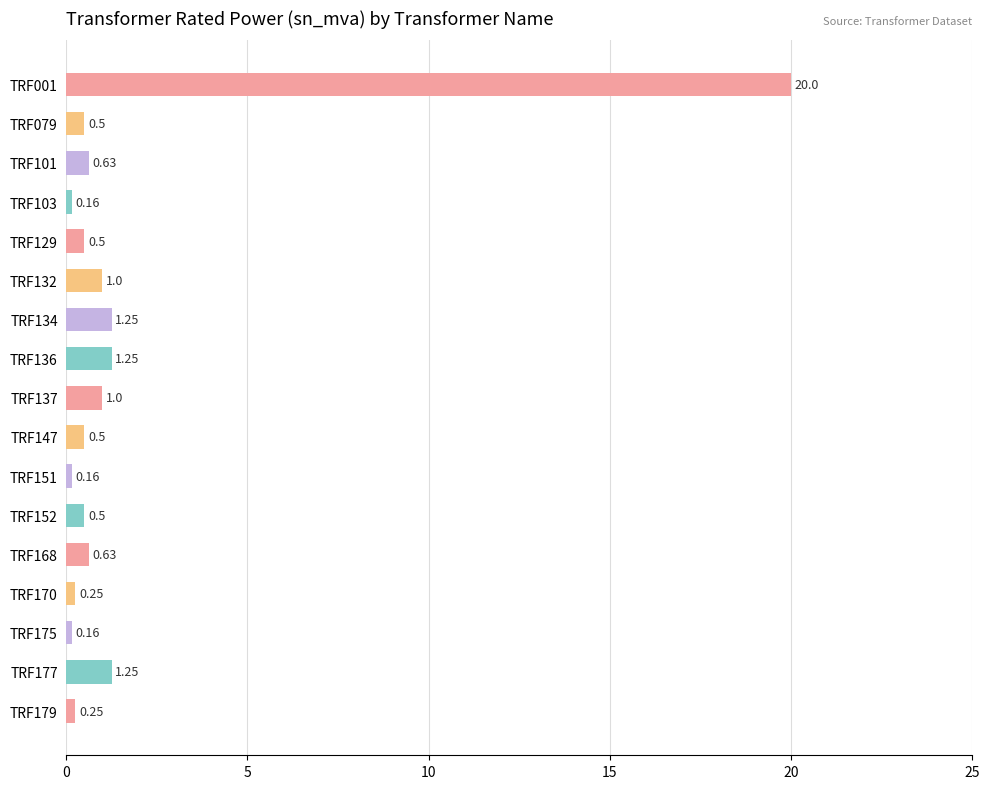

Between TRF175 and TRF152, which is larger?

TRF152